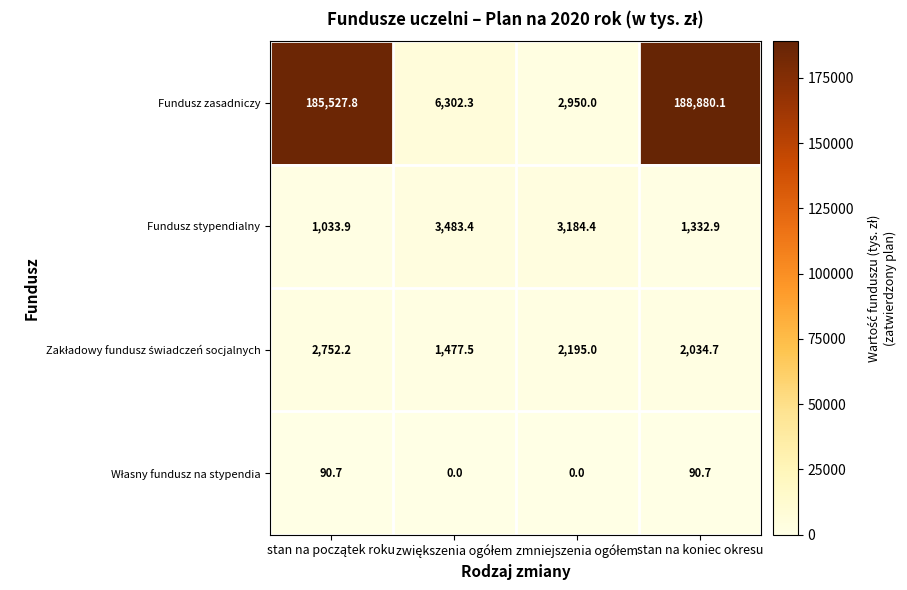

At which category is the sum across all series the highest?

stan na koniec okresu